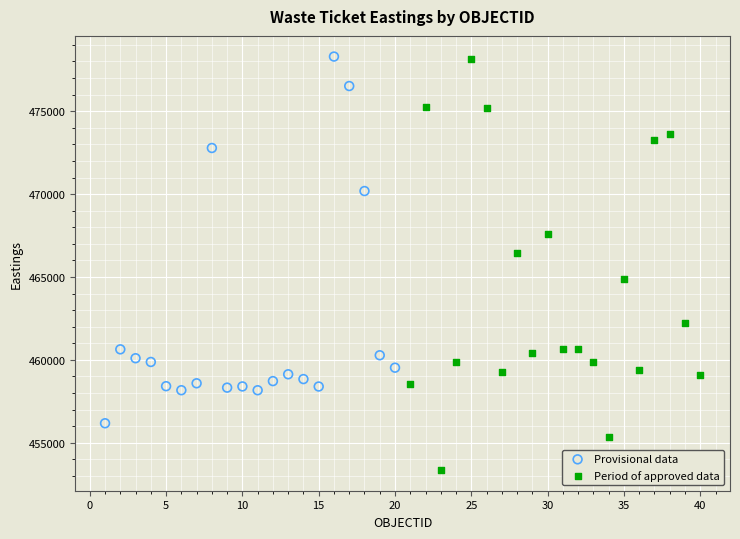

Which series contains the lowest Y value?

Period of approved data